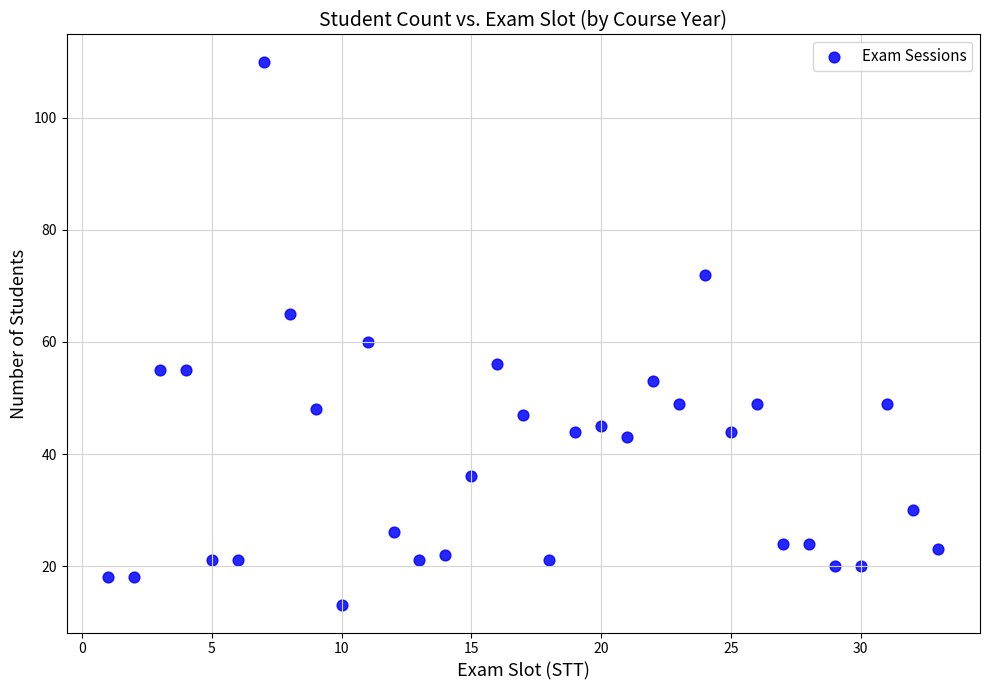

What is the range of Y values (max minus min)?

97